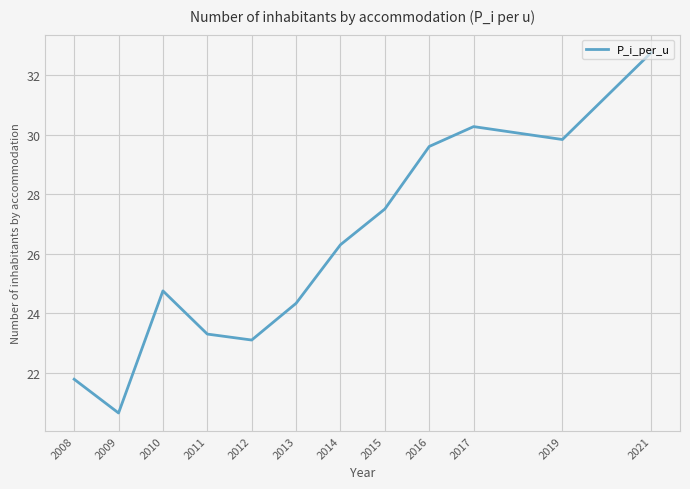

At which label is the value closest to 26?

2014